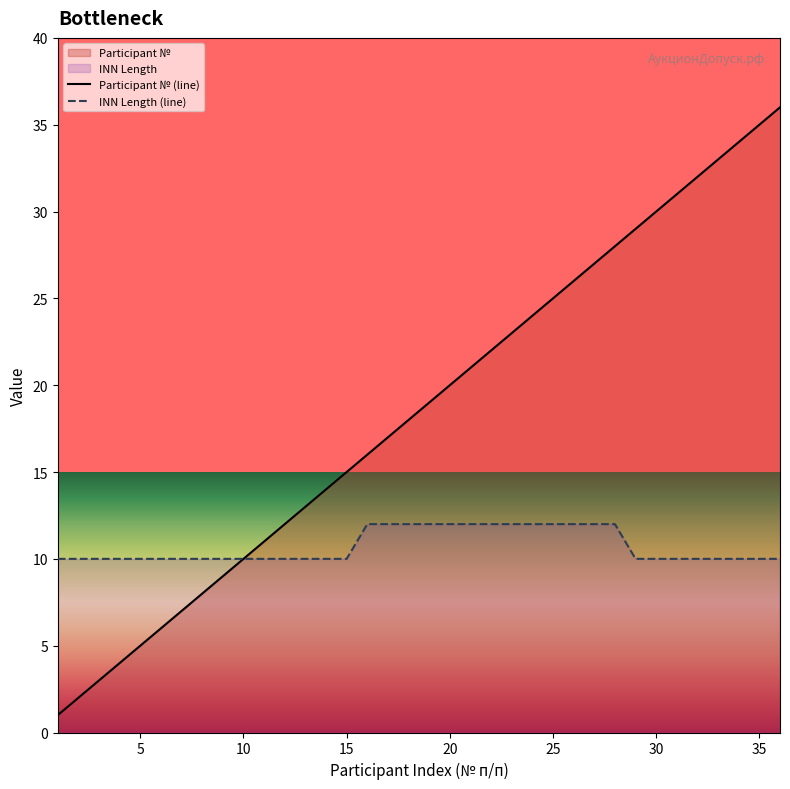

Which series has the widest spread of values?

Participant № (line)